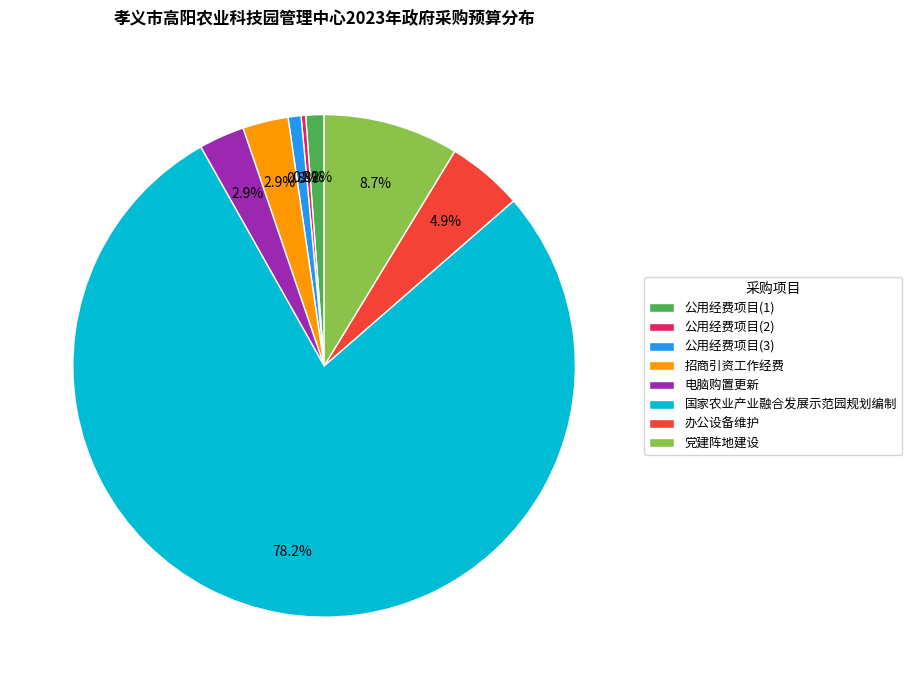

What is the largest slice in the pie chart?

国家农业产业融合发展示范园规划编制